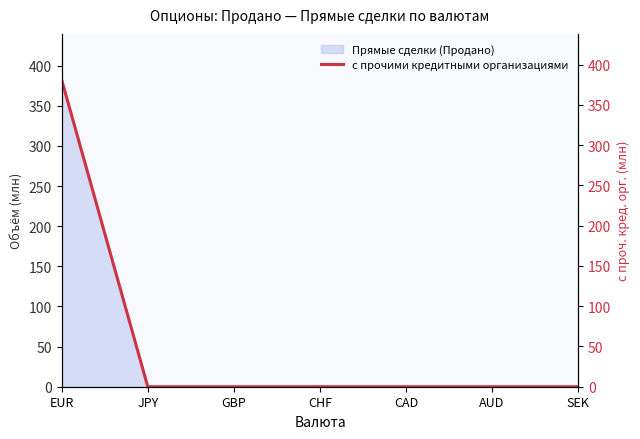

The value at JPY is 144. True or false?

False